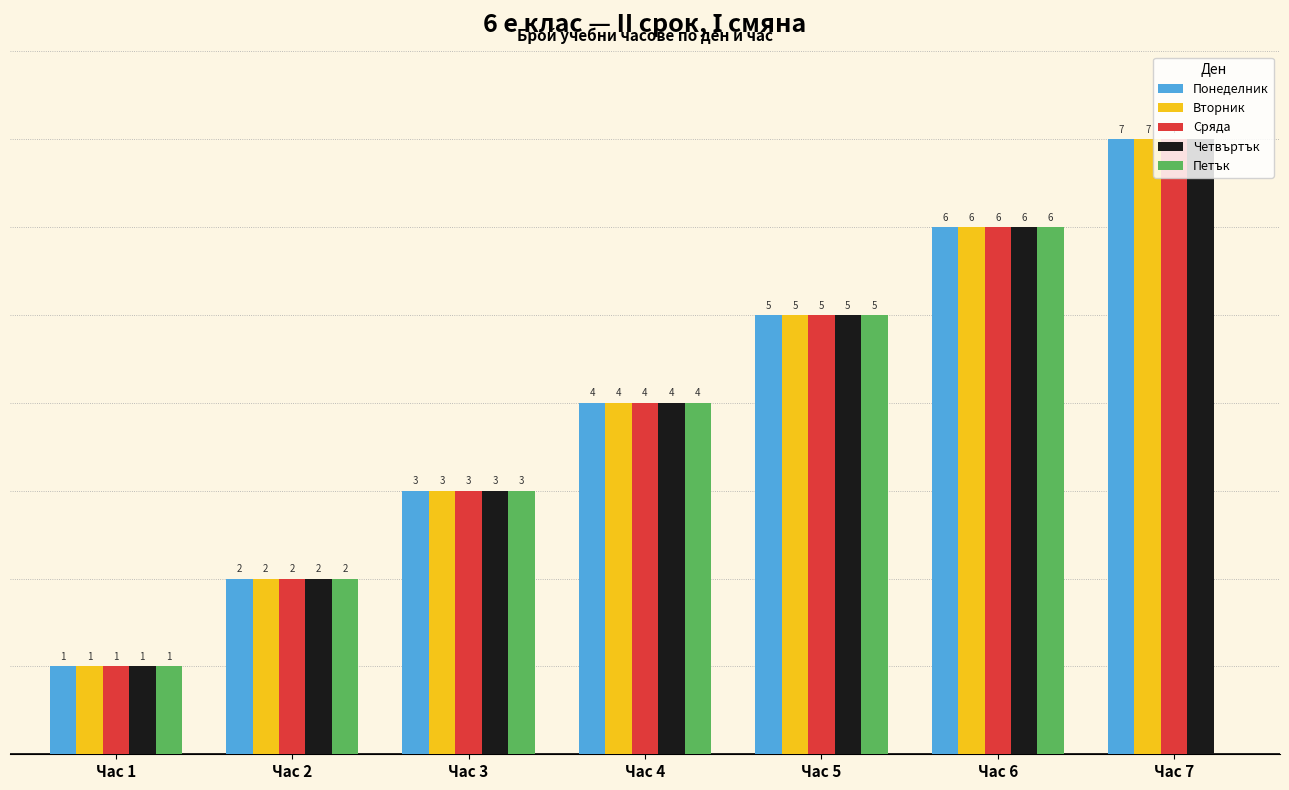

At which label is Вторник closest to 4?

Час 4